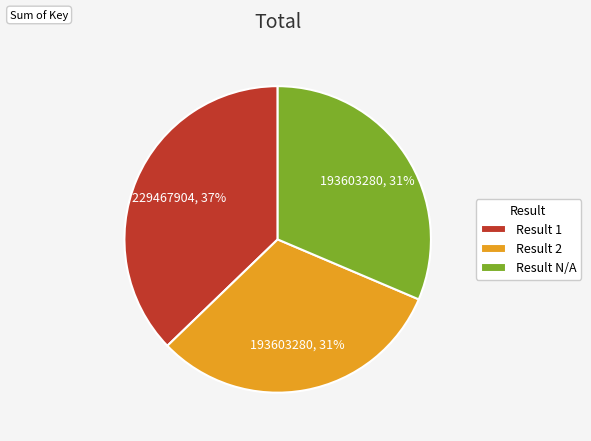

Is Result N/A the majority of the pie?

No